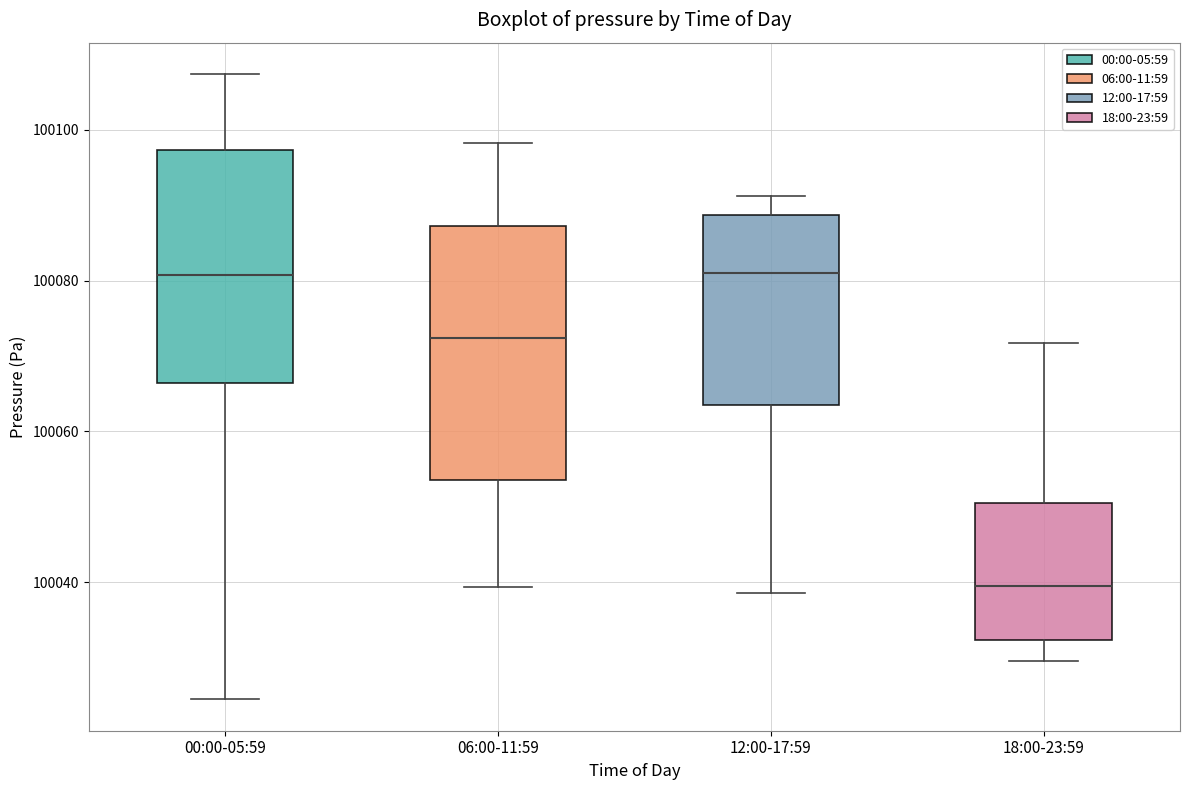

Where is the upper edge of the box for 00:00-05:59 on the y-axis? The values are not printed on the chart, so give them approximately, as read against the axis.

100098